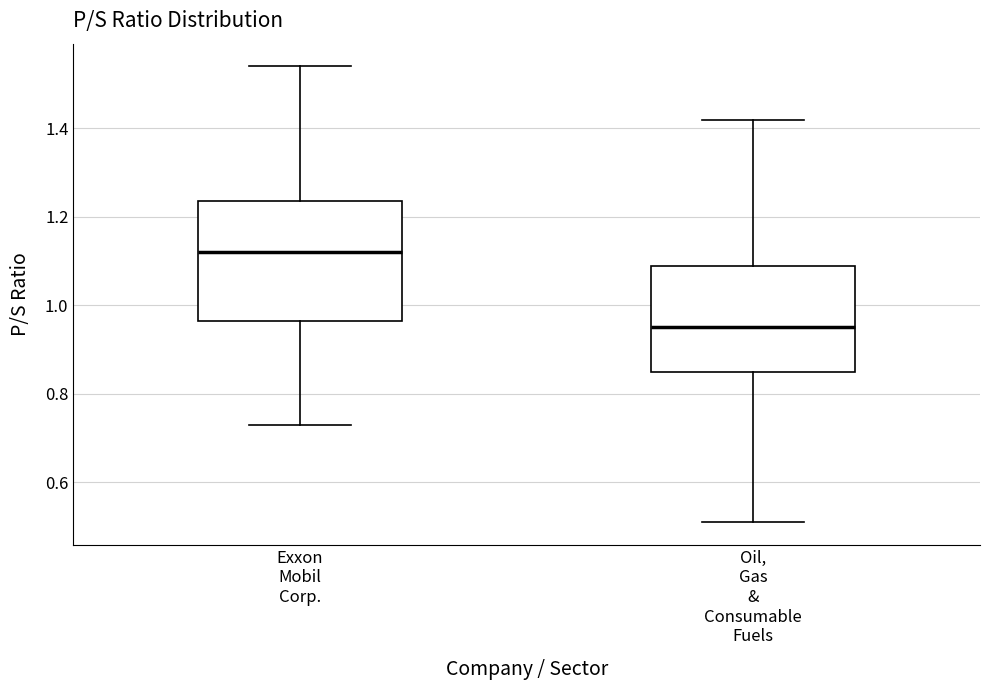

Reading left to right, transcribe this box plot: for each box, give where its median line is, the range the box spans, and where its two whiskers end, as read against the y-axis. The values are not printed on the chart, so give them approximately, as read against the axis.

Exxon Mobil Corp.: median 1.12, box 0.96 to 1.24, whiskers 0.74 to 1.54
Oil, Gas & Consumable Fuels: median 0.96, box 0.86 to 1.10, whiskers 0.52 to 1.42